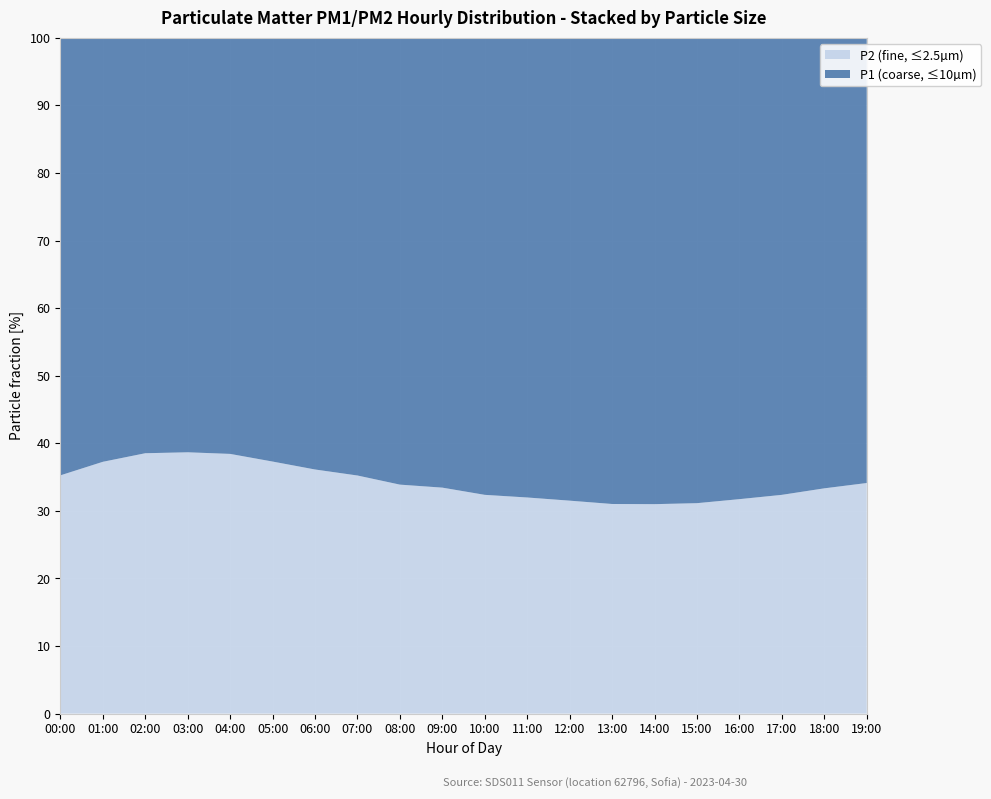

The value of P2 (fine, ≤2.5µm) at 06:00 is 36.1. True or false?

True